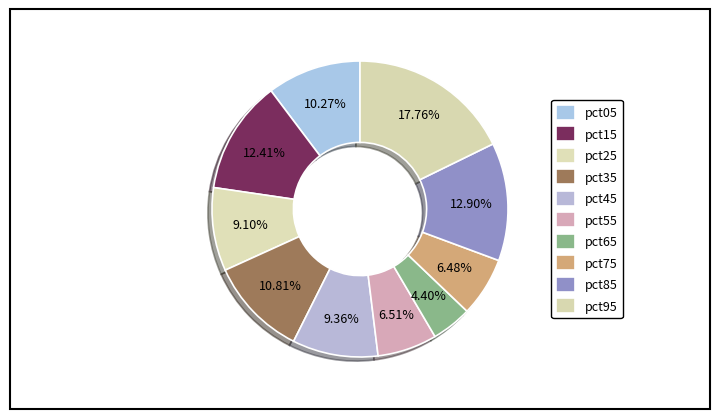

Rank the categories by value from highest to lowest.

pct95, pct85, pct15, pct35, pct05, pct45, pct25, pct55, pct75, pct65